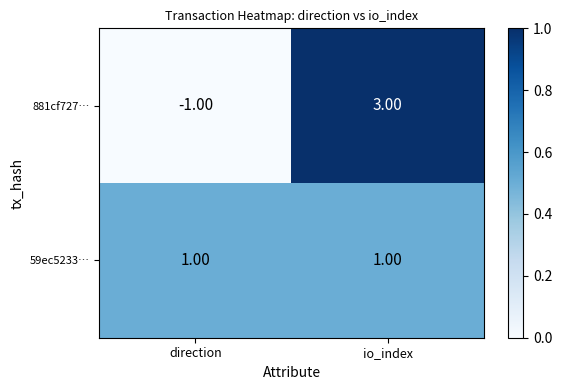

Rank the series at direction from highest to lowest value.

59ec5233…, 881cf727…